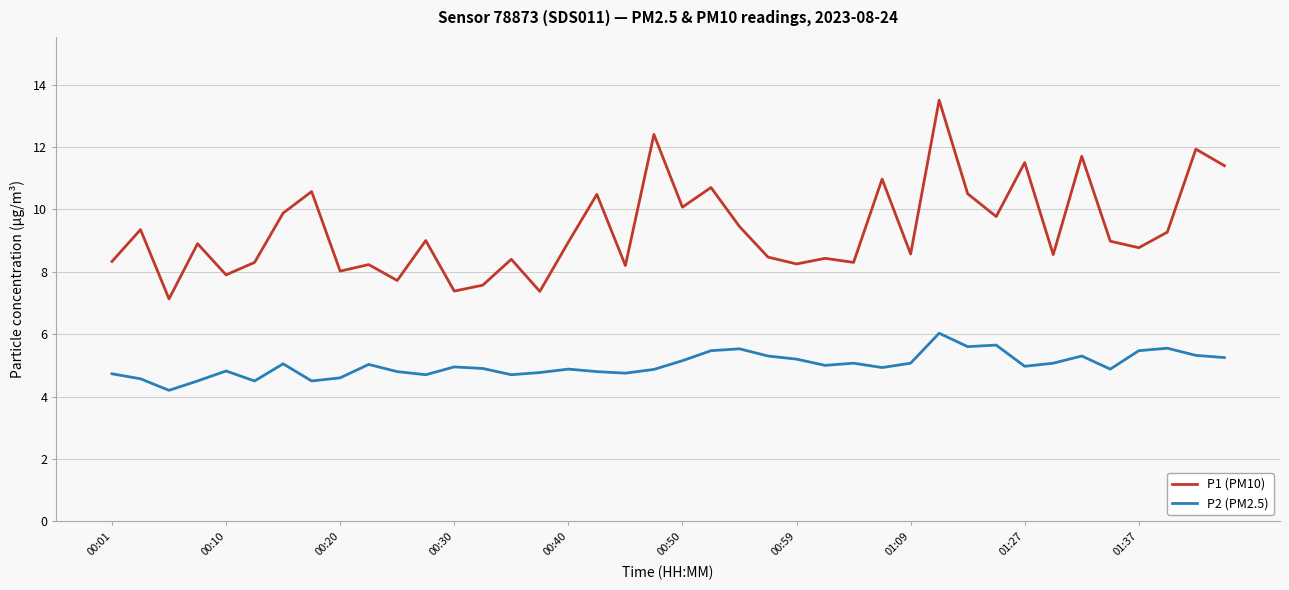

Which series has the widest spread of values?

P1 (PM10)